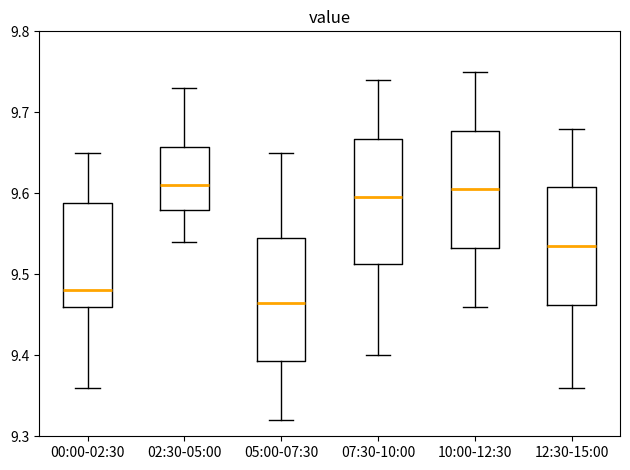

Where does the upper whisker of the box for 00:00-02:30 end on the y-axis? The values are not printed on the chart, so give them approximately, as read against the axis.

9.65